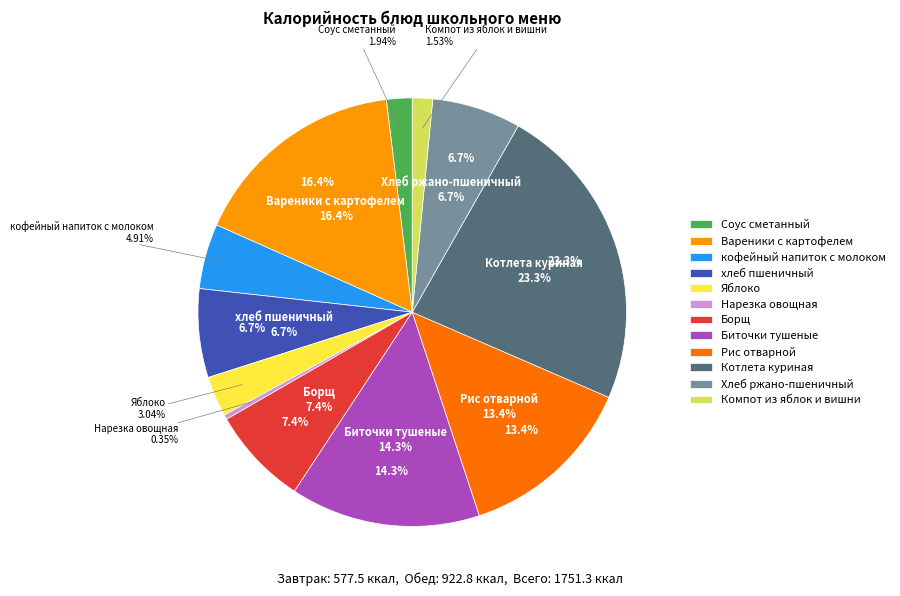

Which category has the smallest portion of the pie?

Нарезка овощная